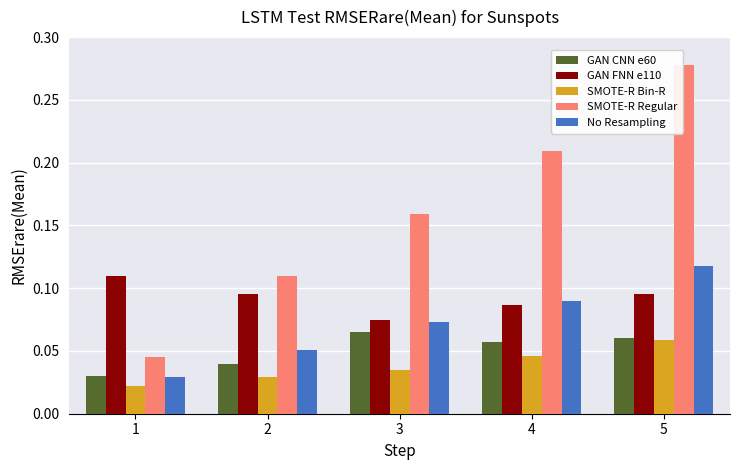

Which category has the highest value across all series?

5